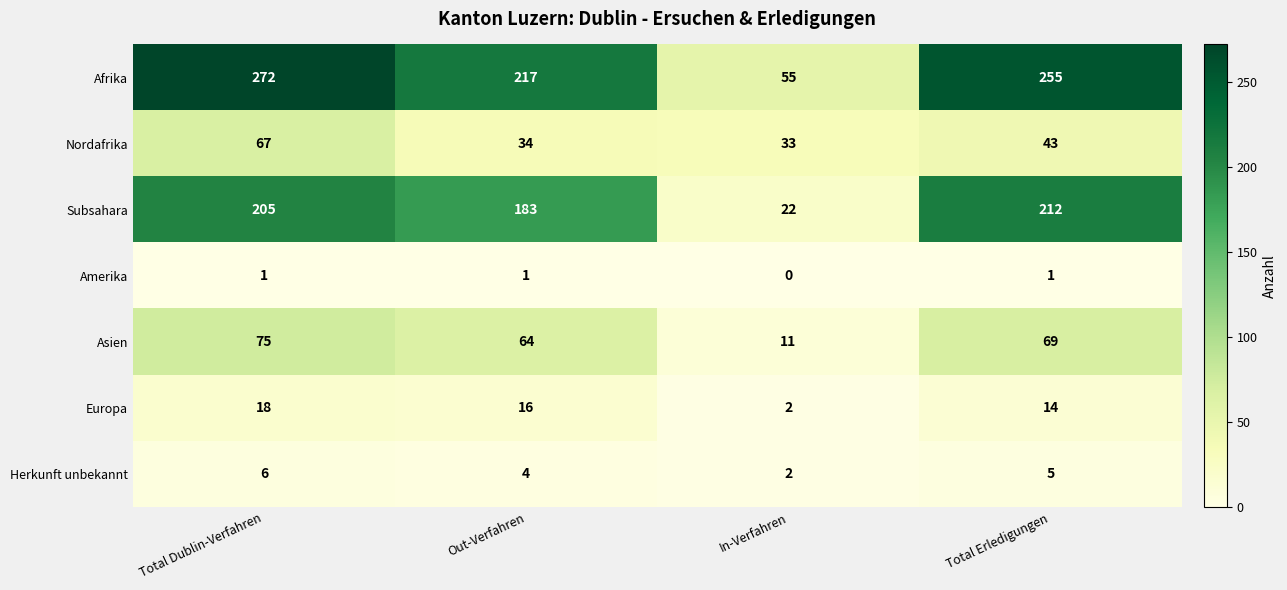

What is the difference between the Subsahara values at In-Verfahren and Out-Verfahren?

161